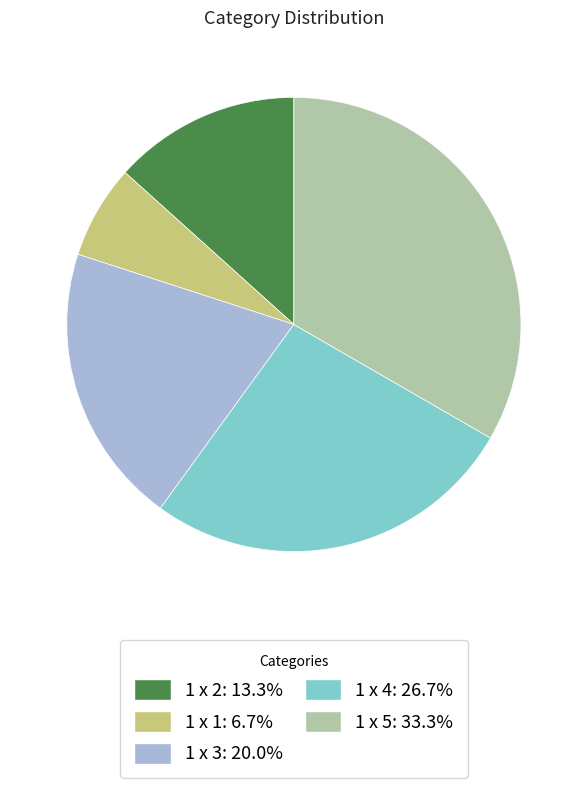

What is the ratio of the value at 1 x 2: 13.3% to the value at 1 x 5: 33.3%?

0.4